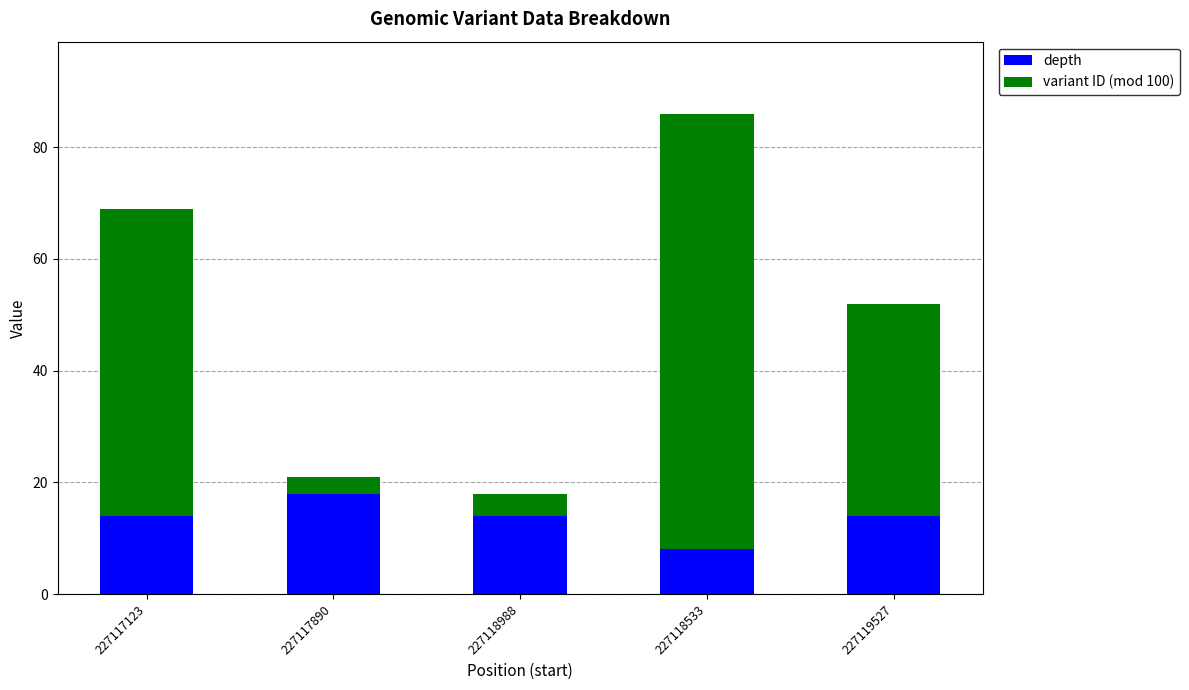

What is the average value of the depth series?

14